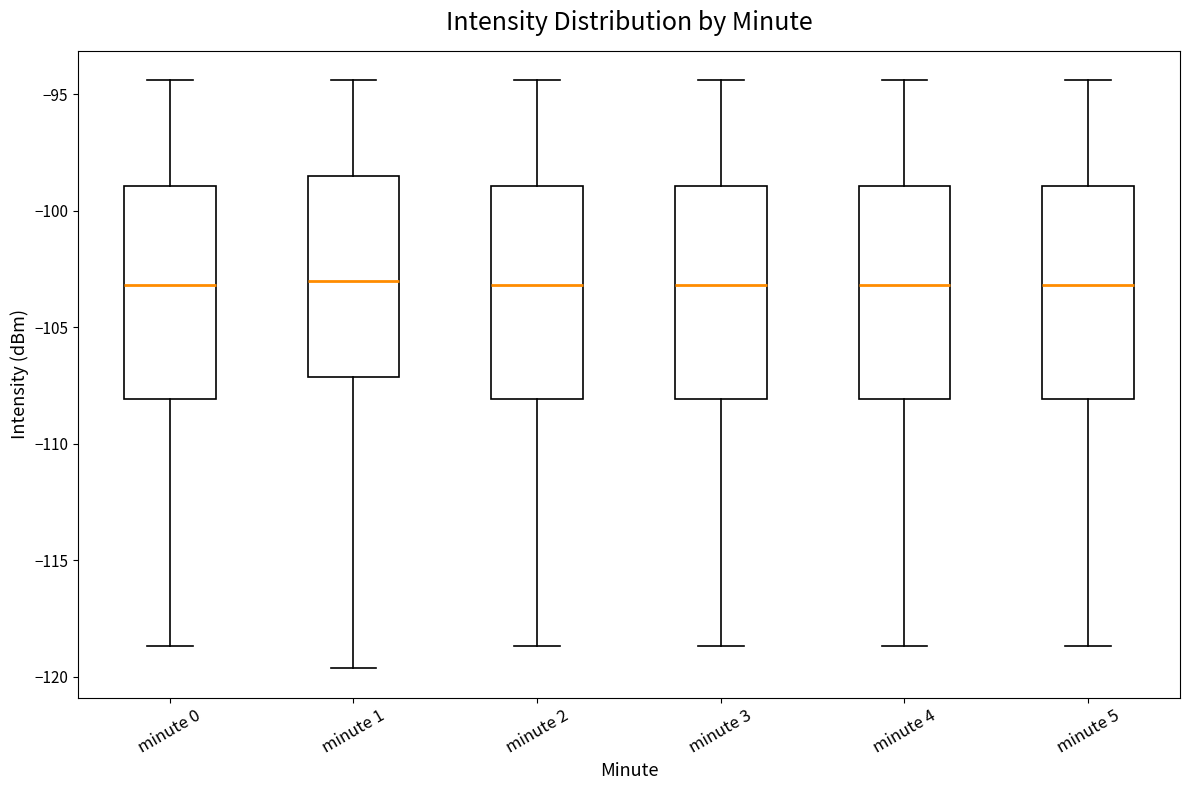

Reading left to right, read every box against the y-axis: the position of its median line, the range the box covers, and the ends of its whiskers. The values are not printed on the chart, so give them approximately, as read against the axis.

minute 0: median -103.0, box -108.0 to -99.0, whiskers -118.5 to -94.5
minute 1: median -103.0, box -107.0 to -98.5, whiskers -119.5 to -94.5
minute 2: median -103.0, box -108.0 to -99.0, whiskers -118.5 to -94.5
minute 3: median -103.0, box -108.0 to -99.0, whiskers -118.5 to -94.5
minute 4: median -103.0, box -108.0 to -99.0, whiskers -118.5 to -94.5
minute 5: median -103.0, box -108.0 to -99.0, whiskers -118.5 to -94.5